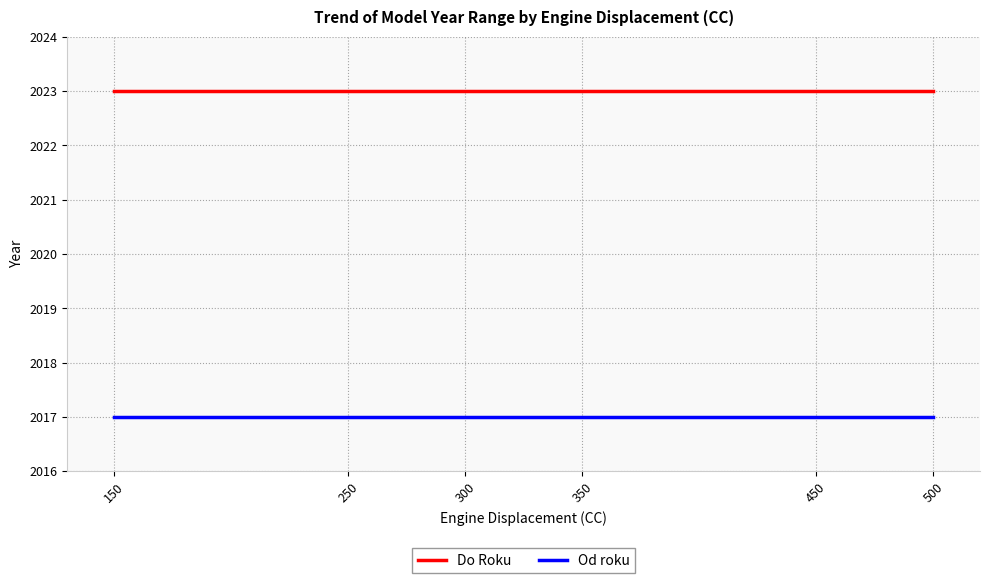

What is the spread (max minus min) of values at 150?

6